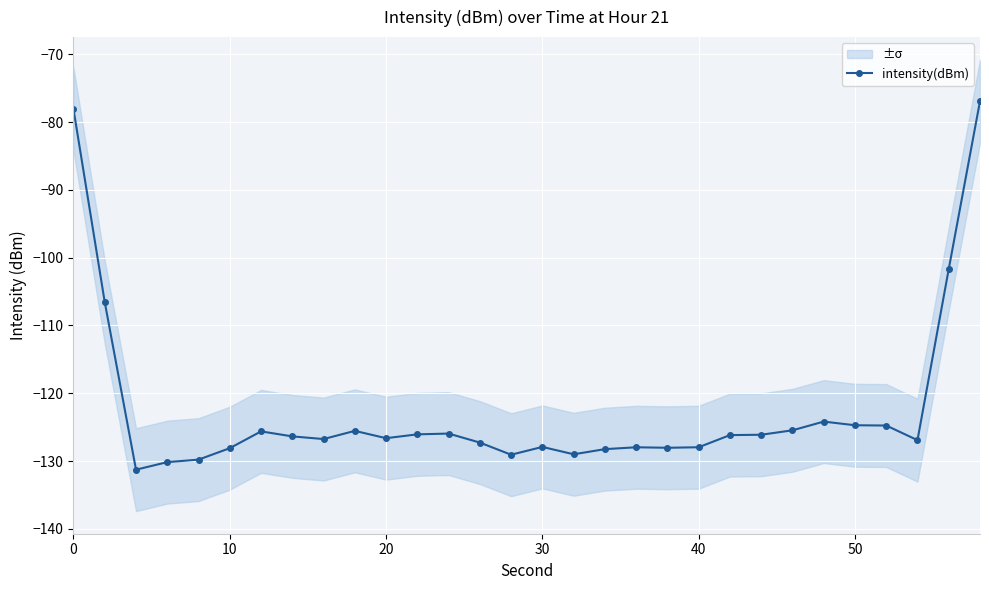

How many points are lower than both their immediate neighbors (excluding endpoints)?

7